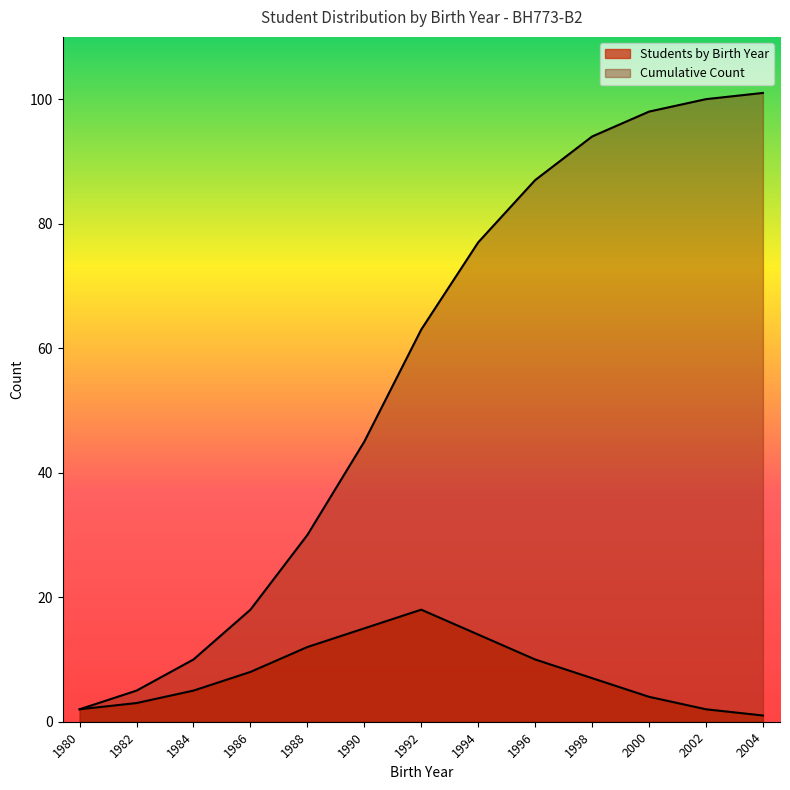

At which category does the chart reach its peak across all series?

2004